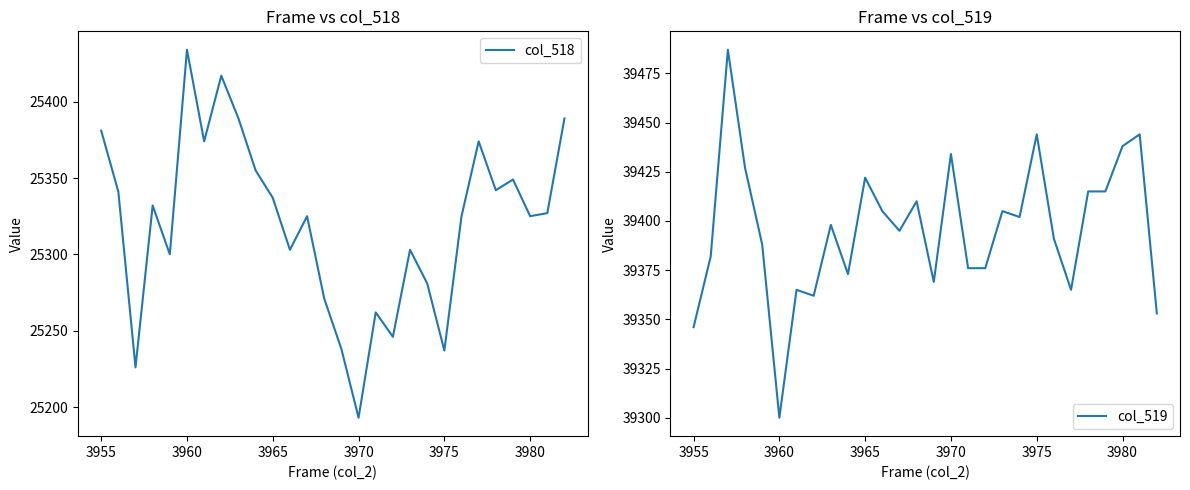

Which series has the largest range (max minus min)?

col_518